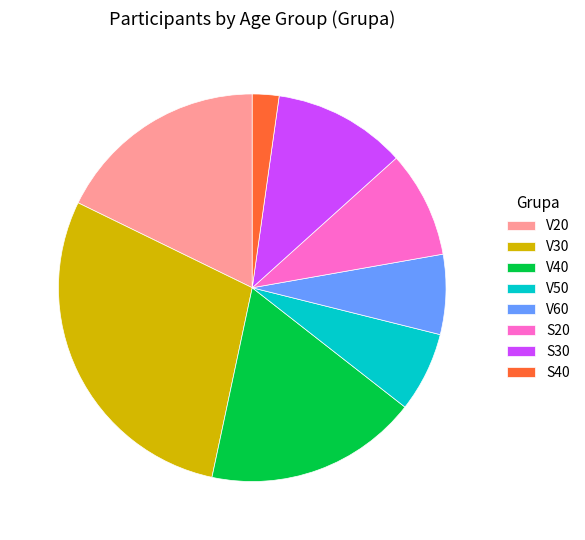

Do S20 and V30 together represent more than half of the pie?

No